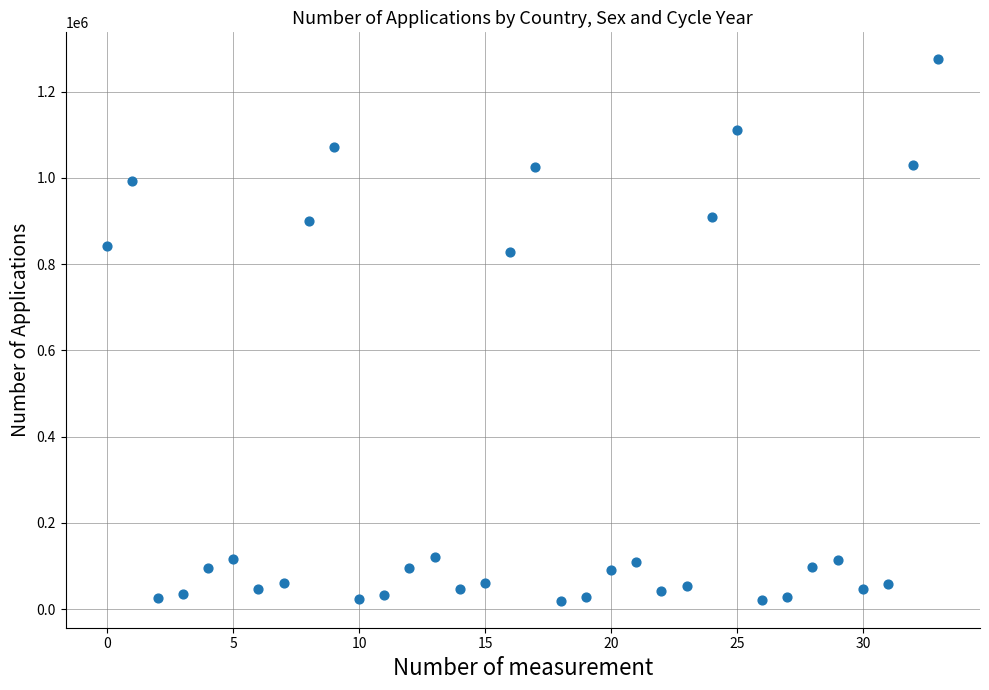

What Y value in the scatter plot is closest to 647190?

827220